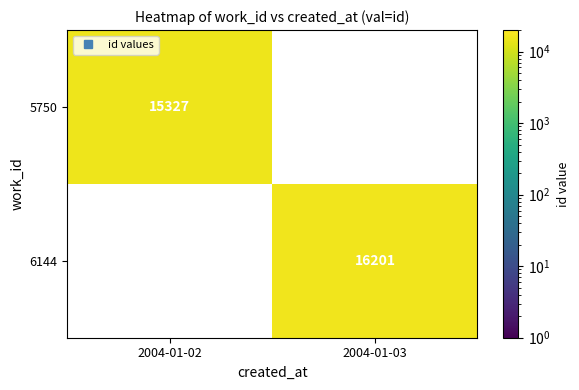

What is the difference between the maximum and minimum values in the 6144 series?

16201